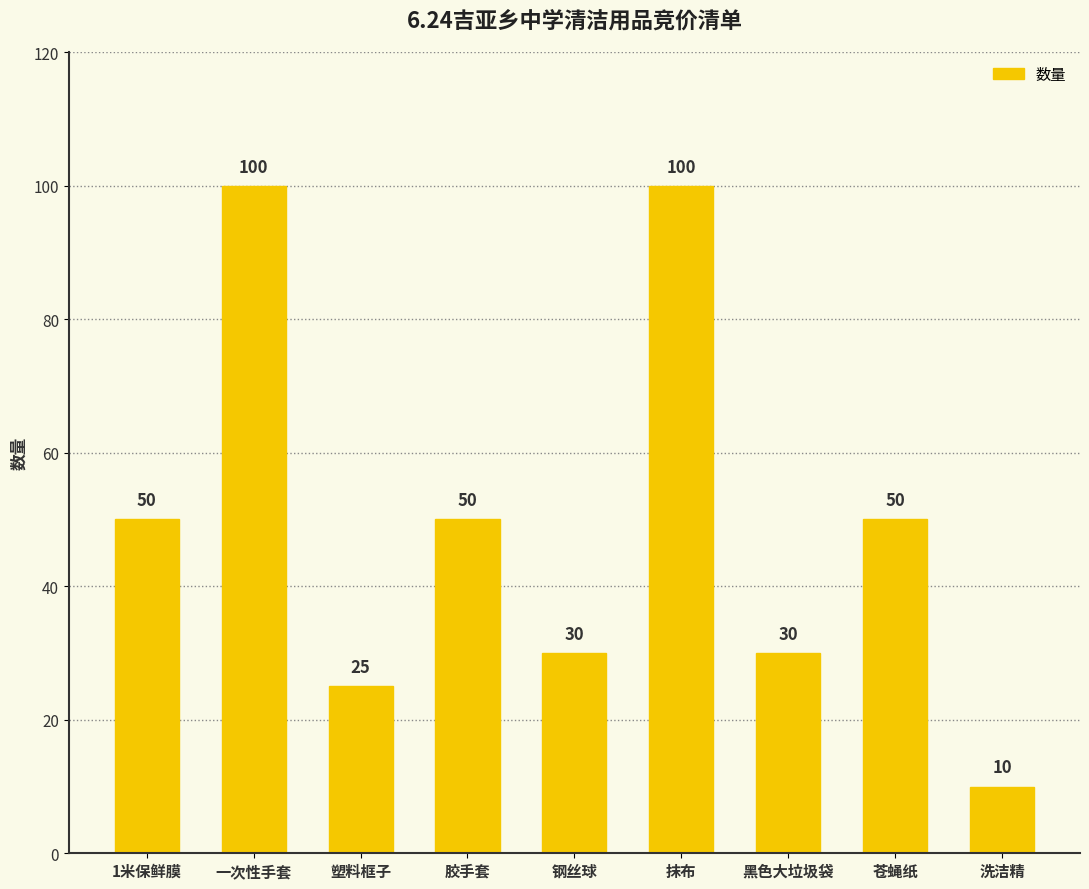

Reading right to left, extract all data points from this chart.

洗洁精=10	苍蝇纸=50	黑色大垃圾袋=30	抹布=100	钢丝球=30	胶手套=50	塑料框子=25	一次性手套=100	1米保鲜膜=50